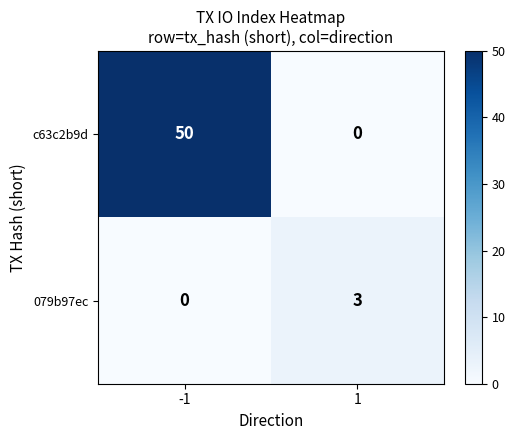

At how many categories does at least one series exceed 42?

1